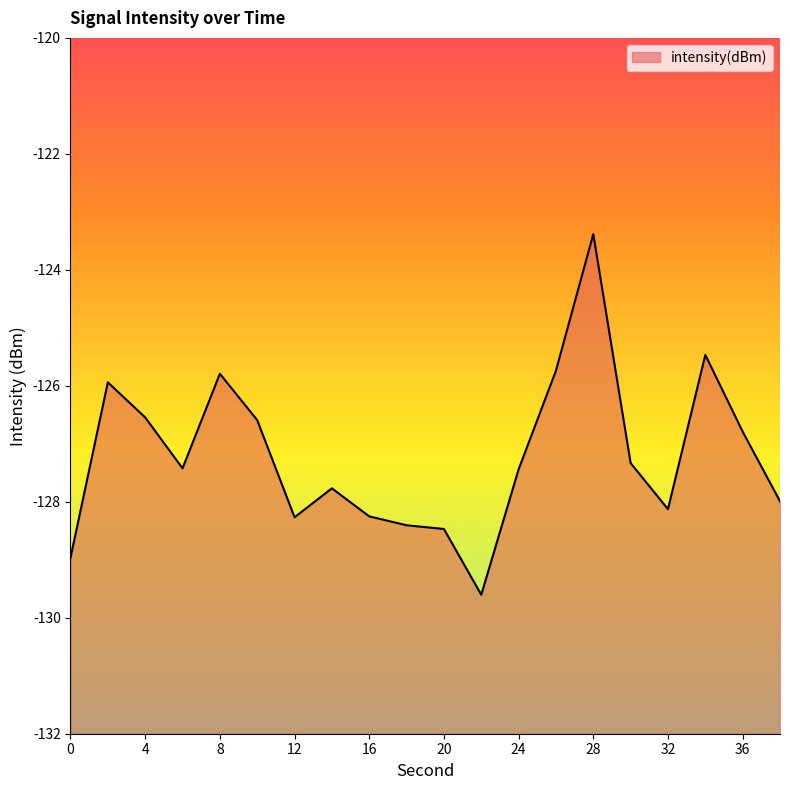

What is the difference between the values at 2 and 16?

2.3